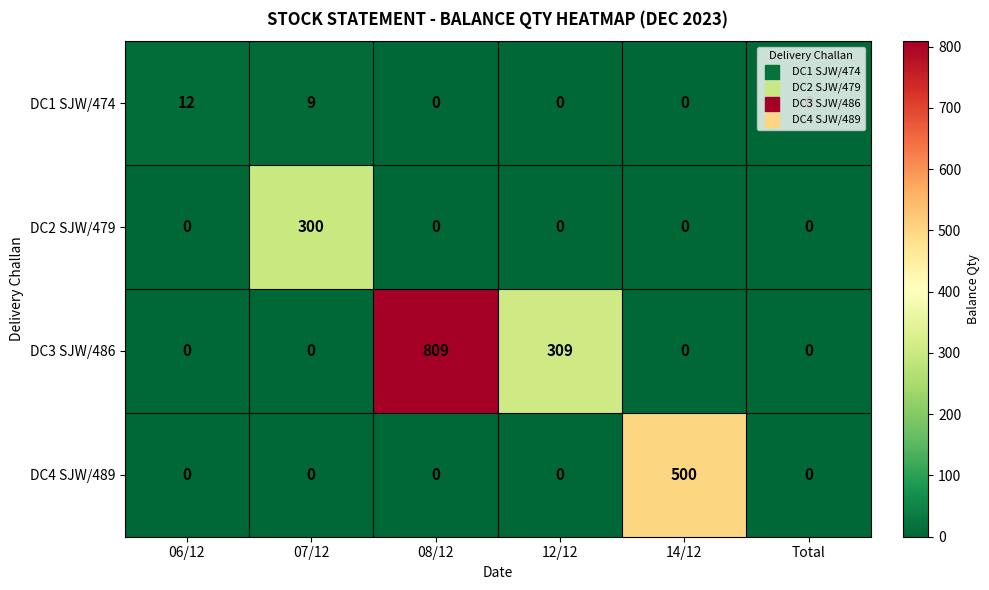

List the series in order of their peak value, lowest first.

DC1 SJW/474, DC2 SJW/479, DC4 SJW/489, DC3 SJW/486